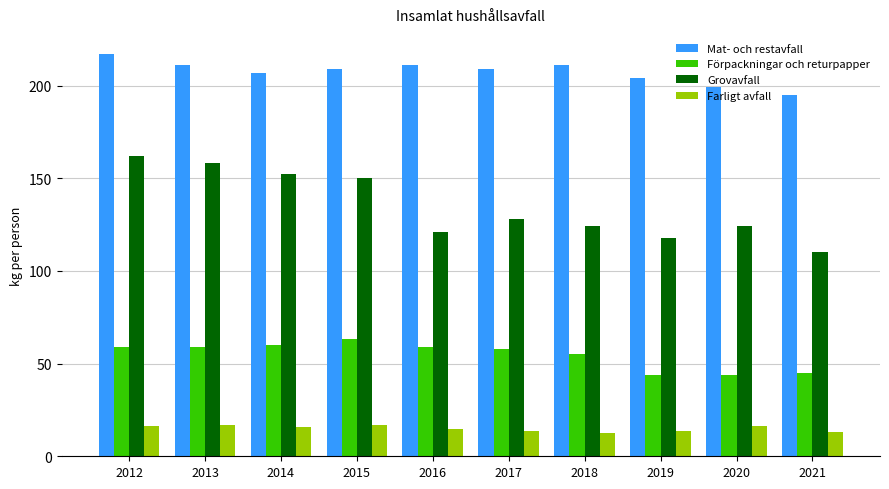

What is the difference between the Mat- och restavfall values at 2017 and 2019?

5.0